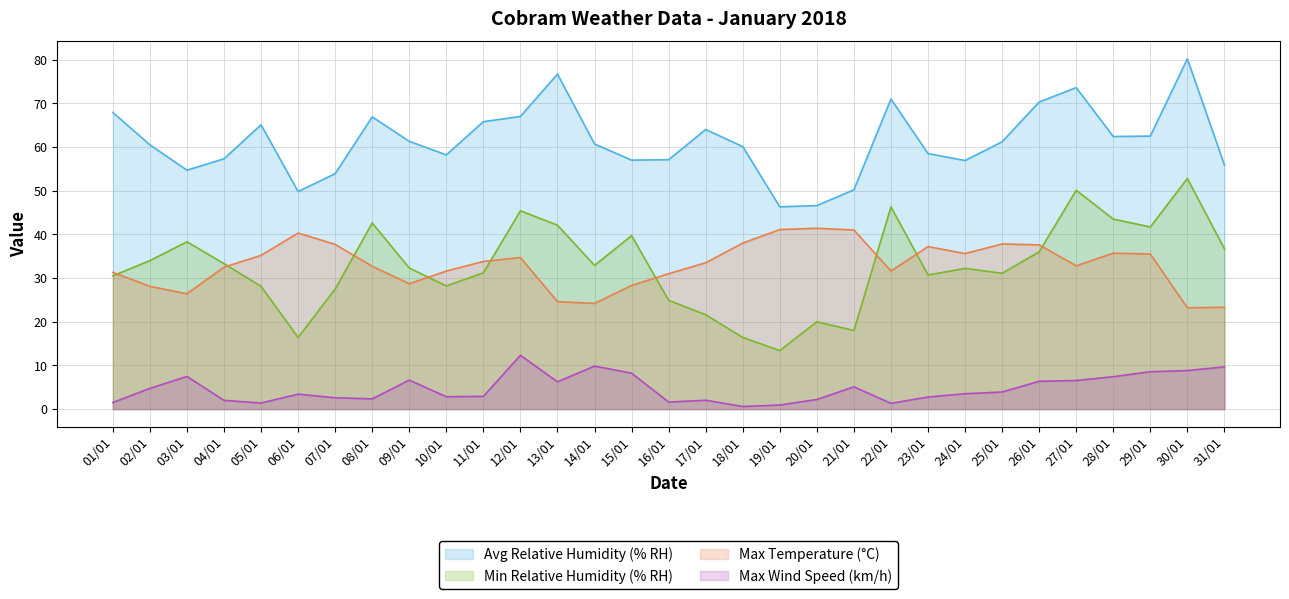

At which label does Avg Relative Humidity (% RH) reach its minimum?

19/01